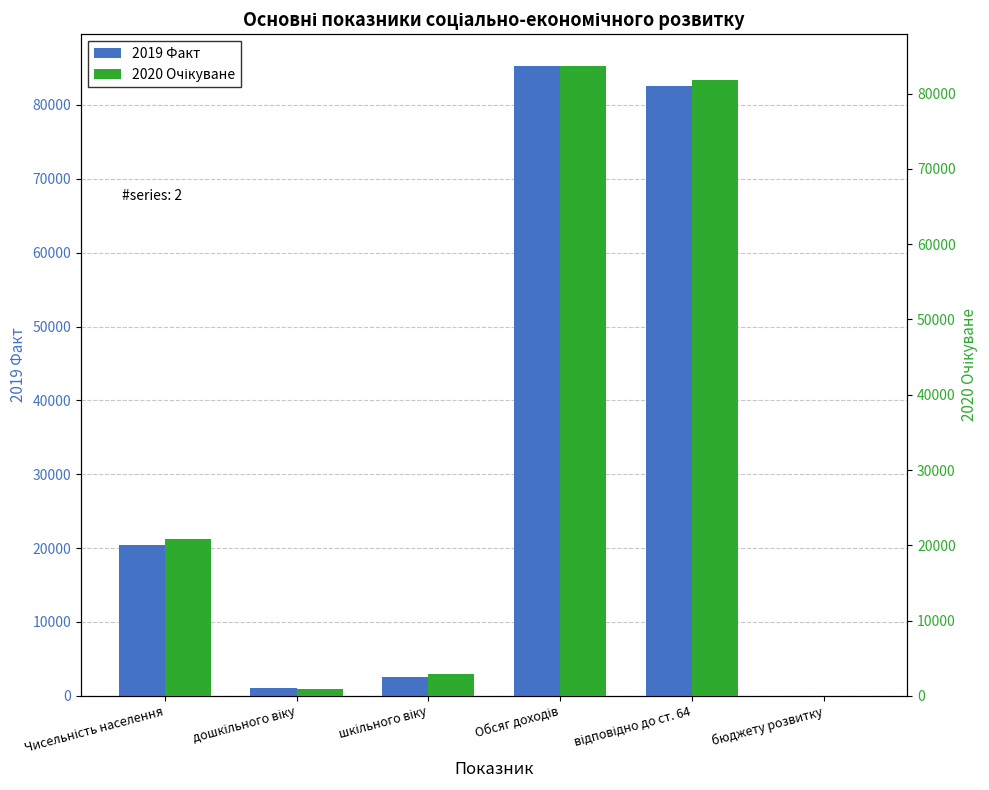

How many series are shown in this chart?

2